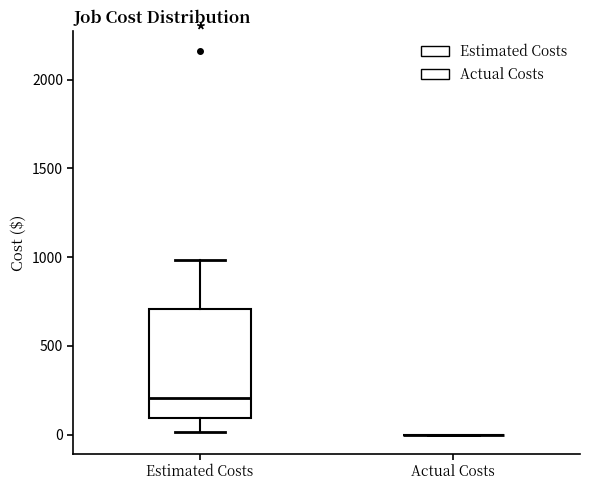

Reading left to right, transcribe this box plot: for each box, give where its median line is, the range the box spans, and where its two whiskers end, as read against the y-axis. The values are not printed on the chart, so give them approximately, as read against the axis.

Estimated Costs: median 200, box 100 to 700, whiskers 0 to 1000
Actual Costs: box collapsed to a line at 0, whiskers 0 to 0